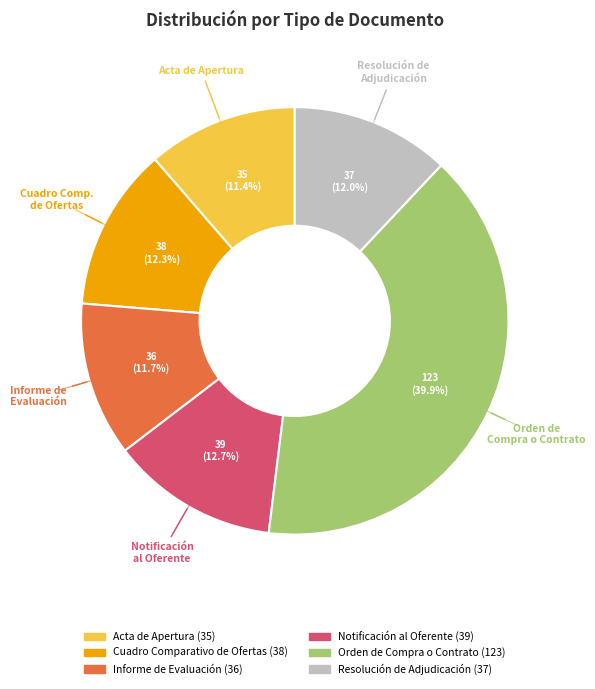

To the nearest percent, what percentage of the pie is Acta de Apertura?

11%